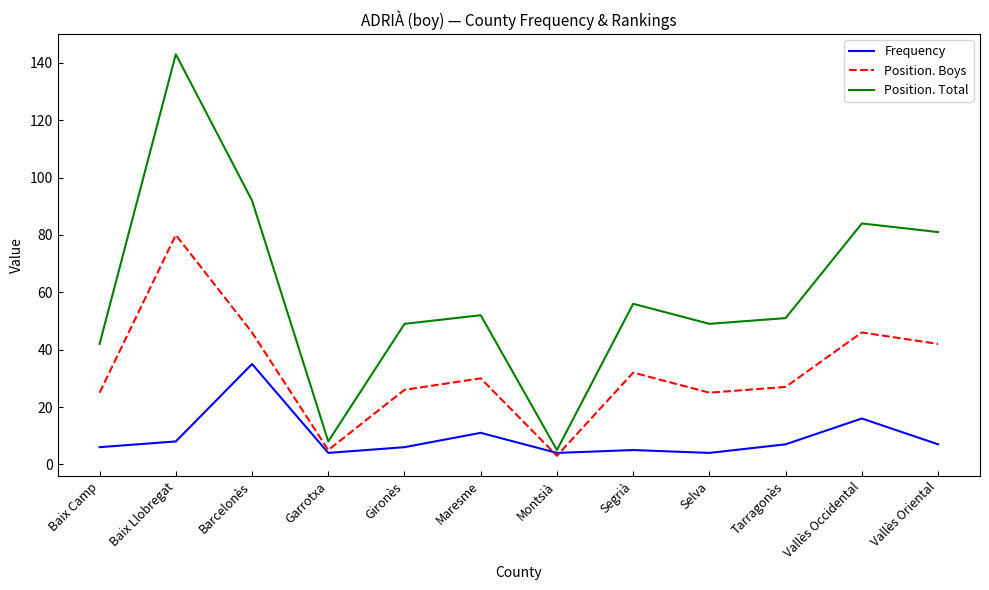

In Frequency, how many points are lower than both neighbors (excluding endpoints)?

3